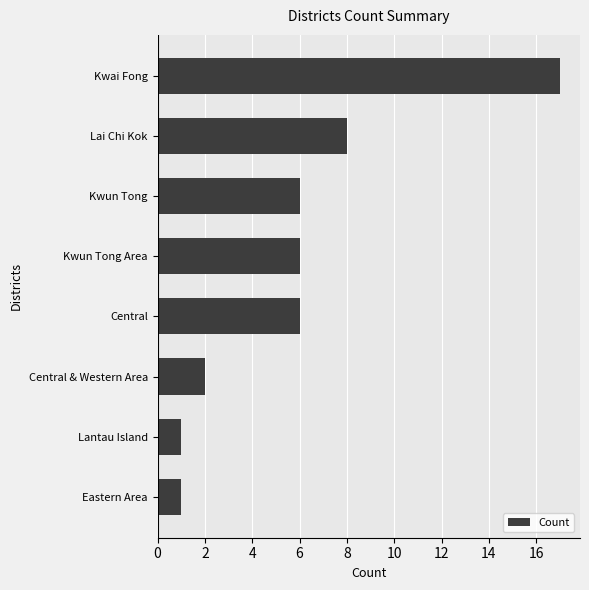

Which label corresponds to the largest value in the chart?

Kwai Fong